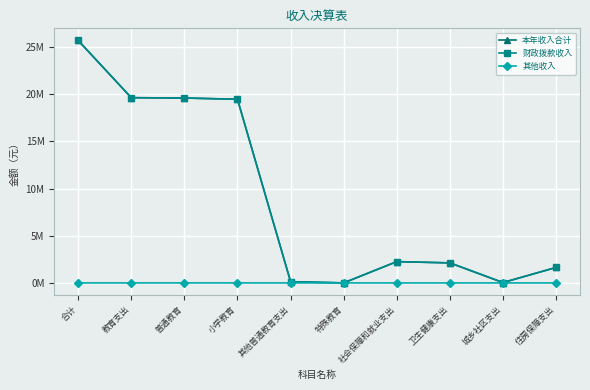

What is the label of the 10th point from the right?

合计